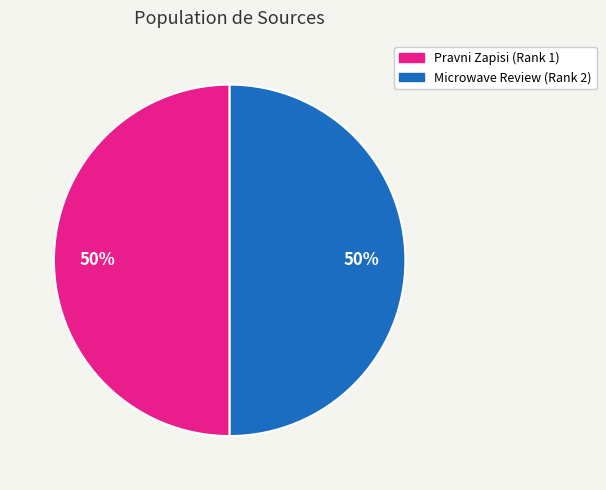

Is the sum of Microwave Review (Rank 2) and Pravni Zapisi (Rank 1) greater than half?

Yes